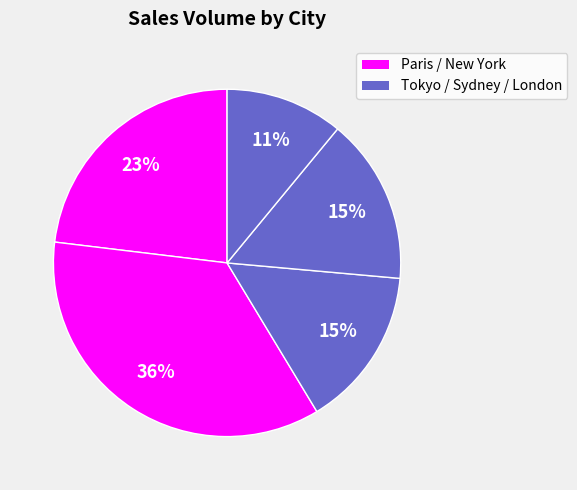

How many slices are in this pie chart?

5